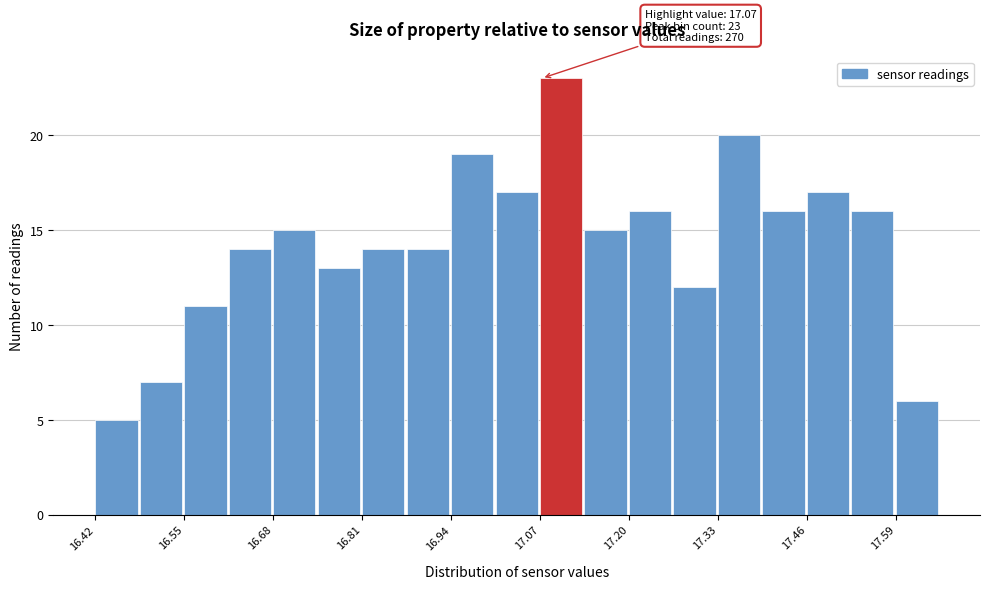

Read against the x-axis, roughly where is the centre of the tallest bar?

17.10